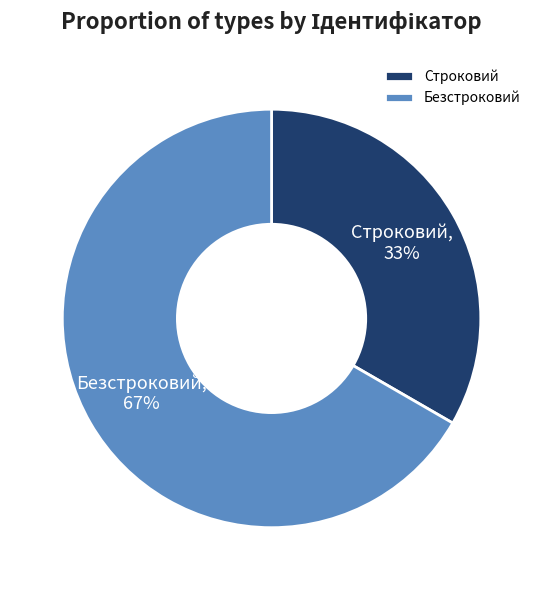

Count the number of slices in the pie.

2